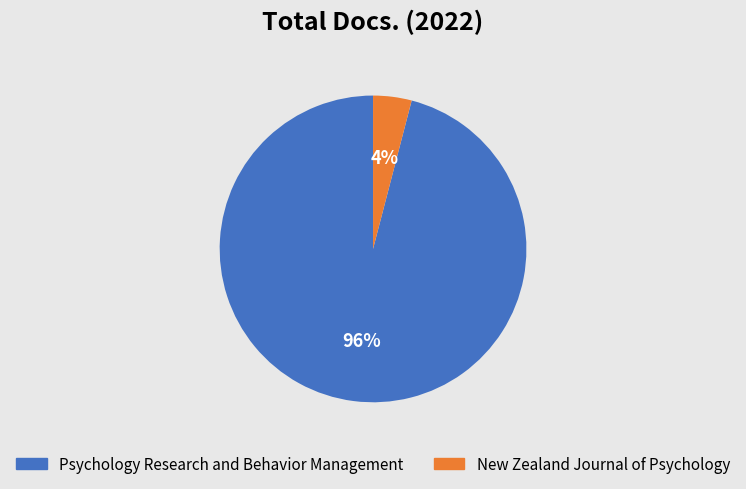

To the nearest percent, what is the difference between the largest and smallest slice percentages?

92%